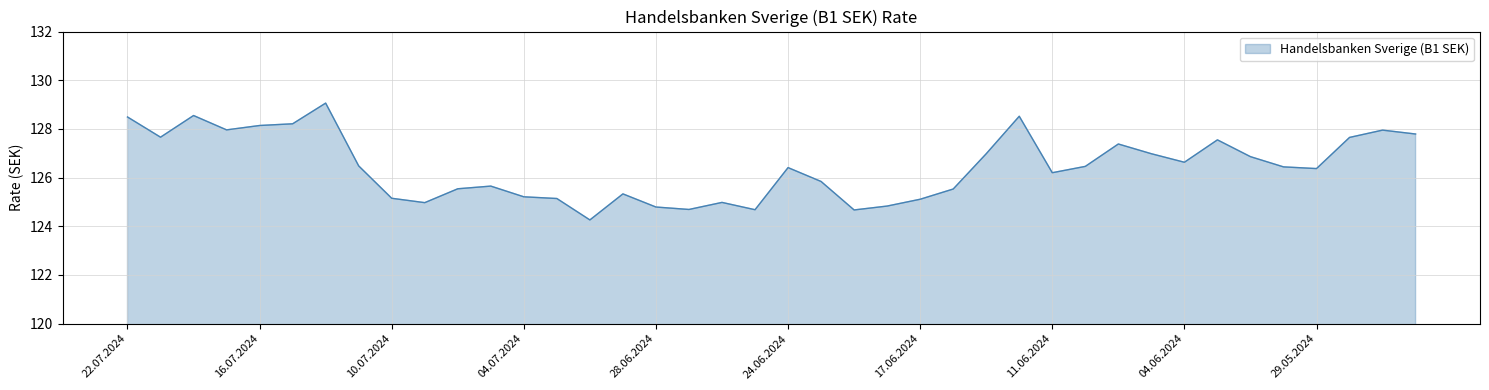

Rank the categories by value from highest to lowest.

12.07.2024, 18.07.2024, 12.06.2024, 22.07.2024, 15.07.2024, 16.07.2024, 17.07.2024, 27.05.2024, 24.05.2024, 19.07.2024, 28.05.2024, 03.06.2024, 07.06.2024, 13.06.2024, 05.06.2024, 31.05.2024, 04.06.2024, 11.07.2024, 10.06.2024, 30.05.2024, 24.06.2024, 29.05.2024, 11.06.2024, 20.06.2024, 05.07.2024, 08.07.2024, 14.06.2024, 01.07.2024, 04.07.2024, 10.07.2024, 03.07.2024, 17.06.2024, 26.06.2024, 09.07.2024, 18.06.2024, 28.06.2024, 27.06.2024, 25.06.2024, 19.06.2024, 02.07.2024